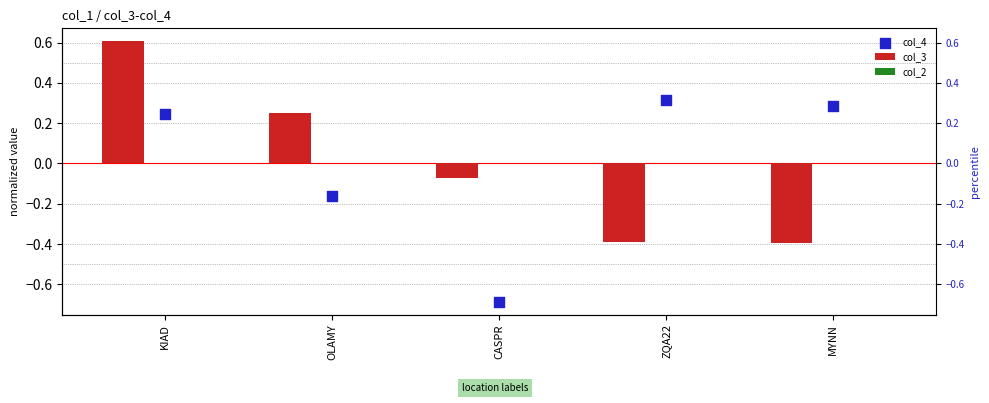

Which series has the largest total across all categories?

col_4